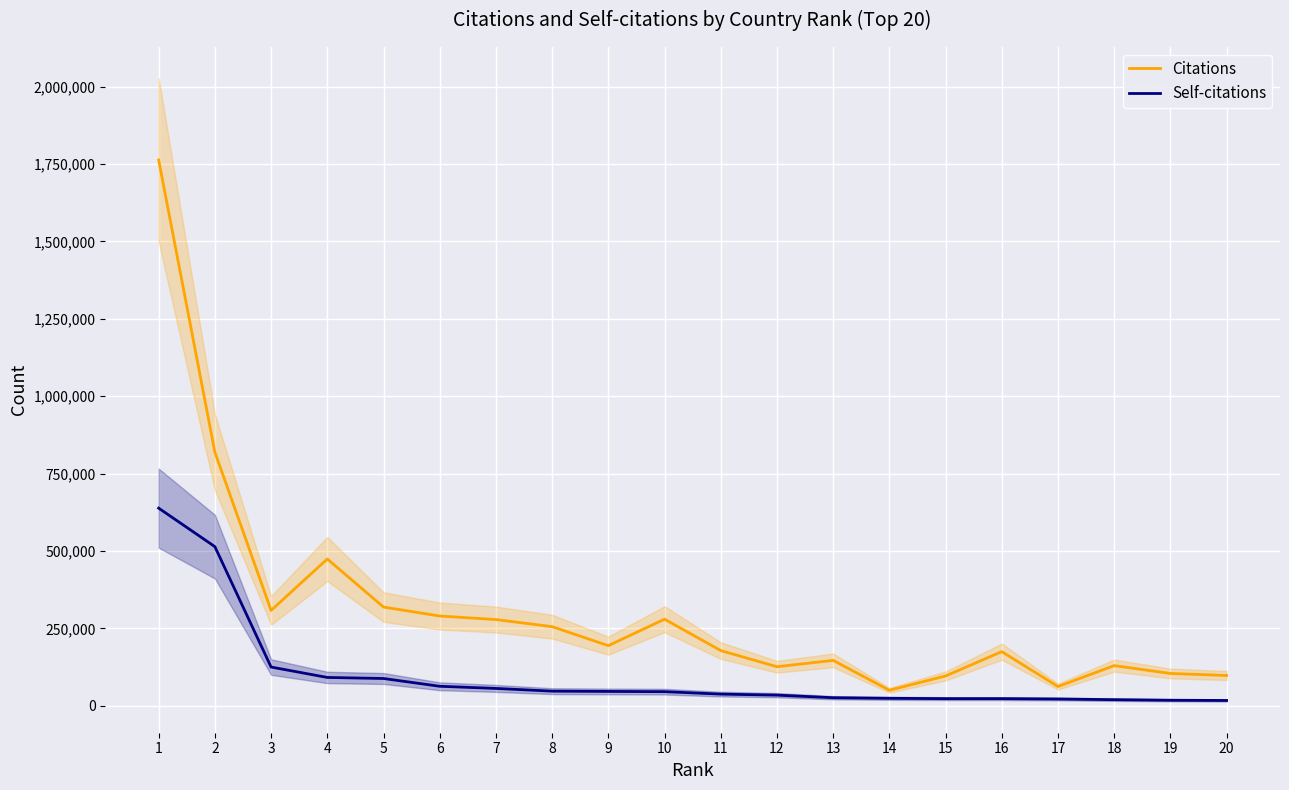

What is the greatest value displayed?

1763094